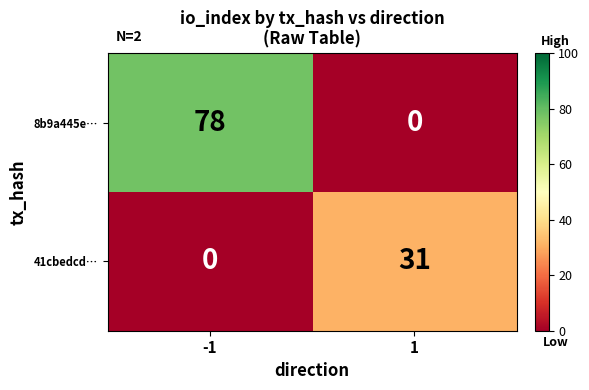

Which series has the largest total across all categories?

8b9a445e…